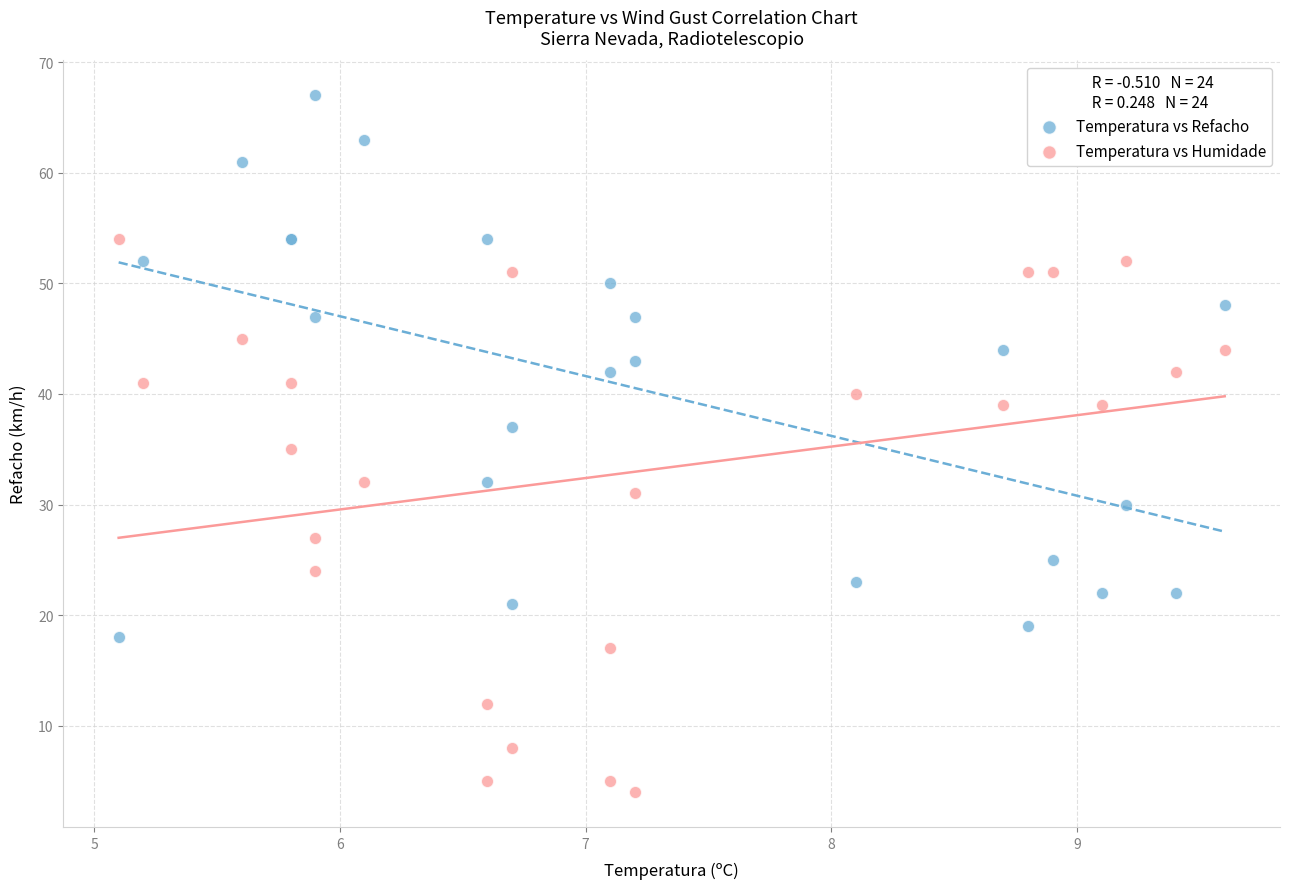

Which series reaches the minimum Y coordinate?

Temperatura vs Humidade